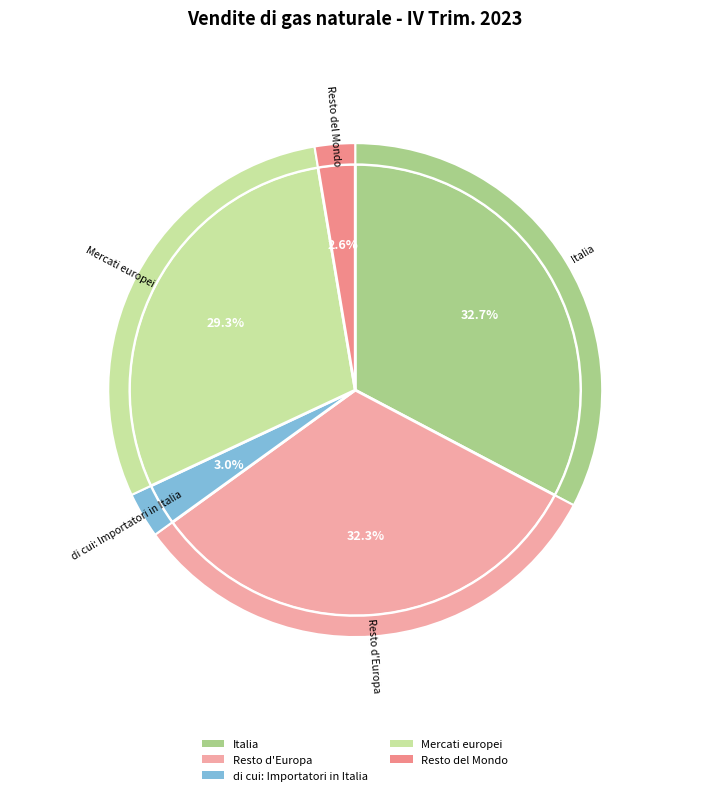

Is the sum of Italia and di cui: Importatori in Italia greater than half?

No